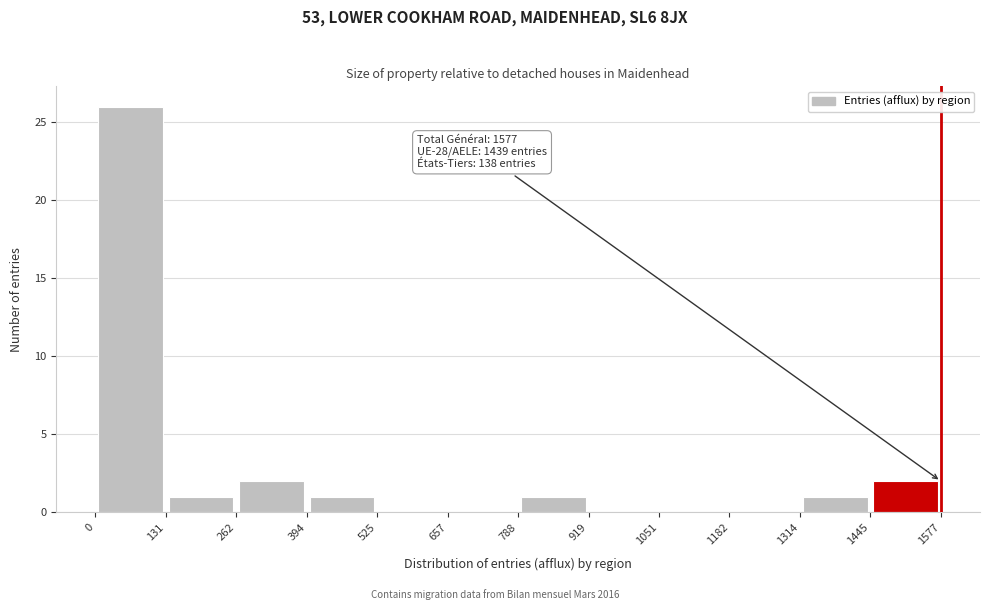

Over which range of the x-axis is the bar tallest?

0 to 131